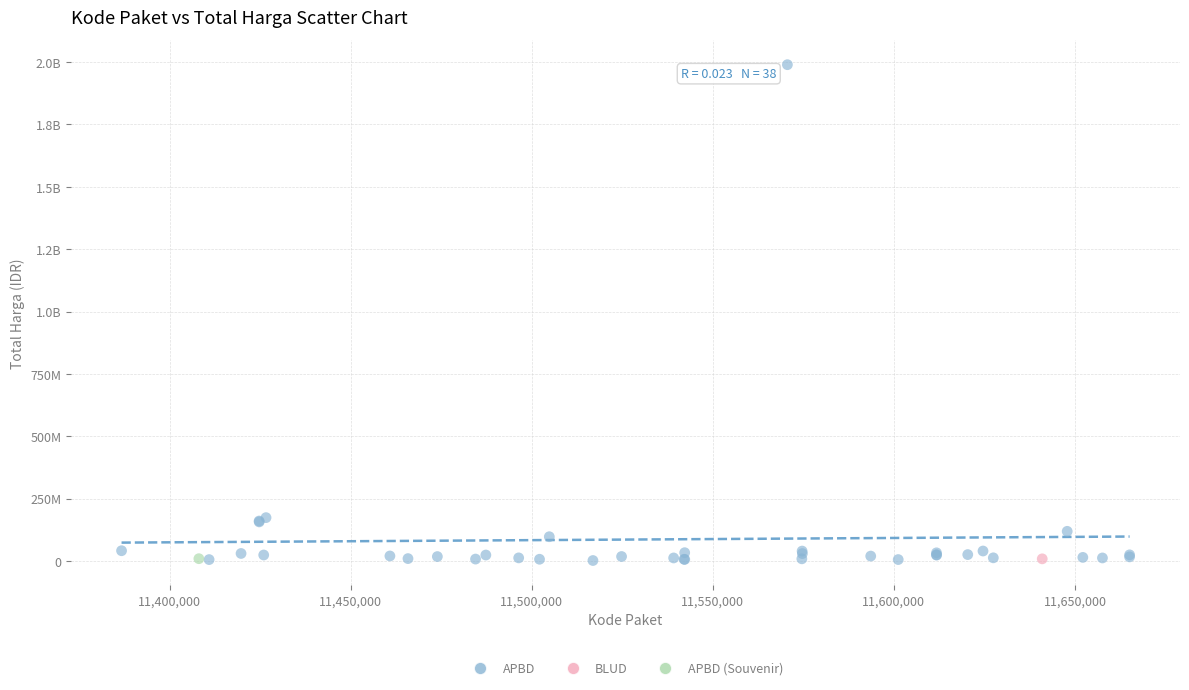

What are all the series names shown in the legend?

APBD, BLUD, APBD (Souvenir)